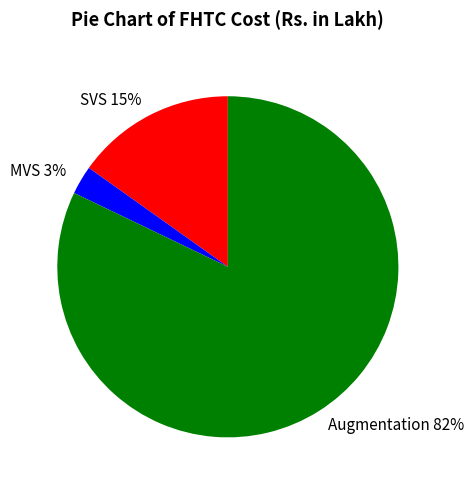

To the nearest percent, what portion does Augmentation represent?

82%